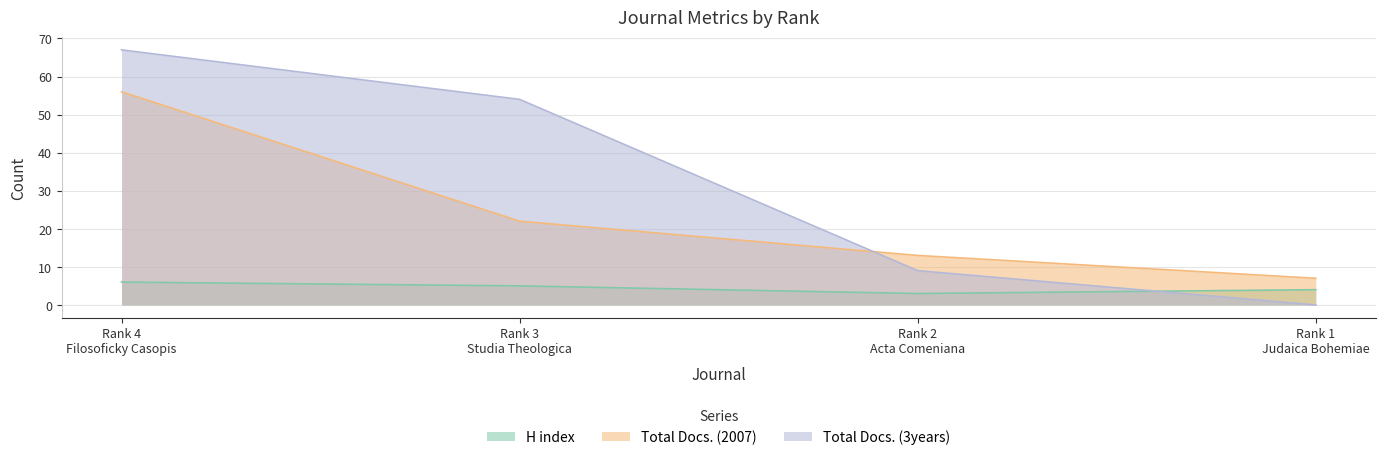

The H index series shows 6 at Rank 4
Filosoficky Casopis. True or false?

True